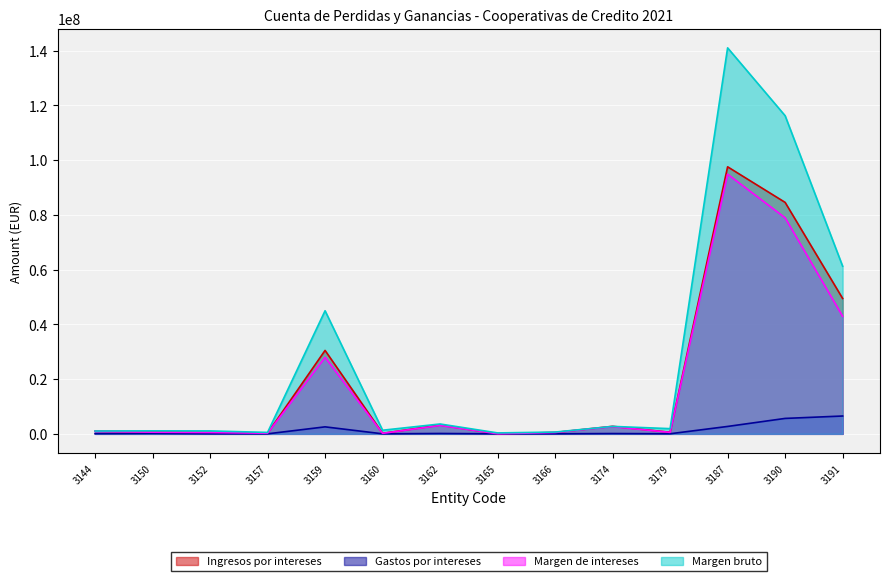

List the series in order of their peak value, highest first.

Margen bruto, Ingresos por intereses, Margen de intereses, Gastos por intereses